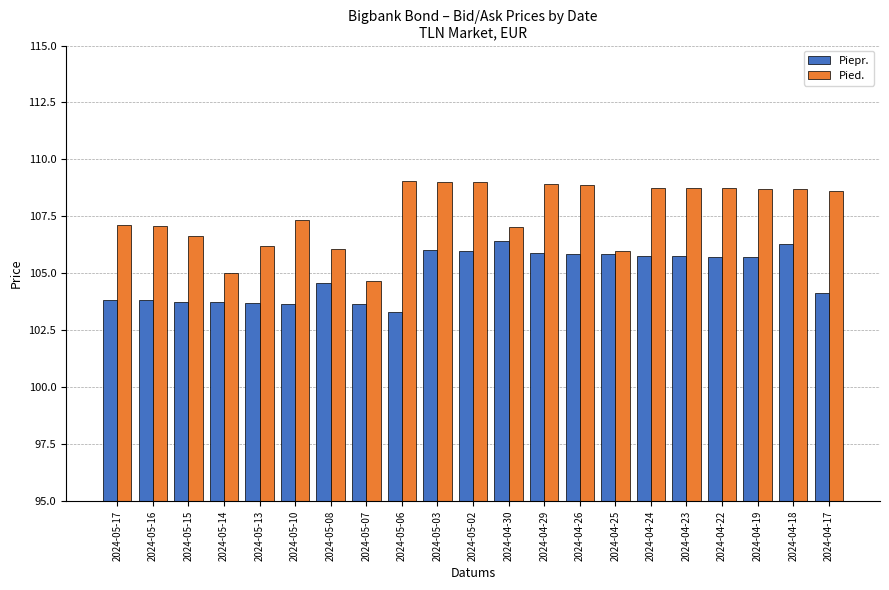

The value of Piepr. at 2024-05-16 is 181.7. True or false?

False